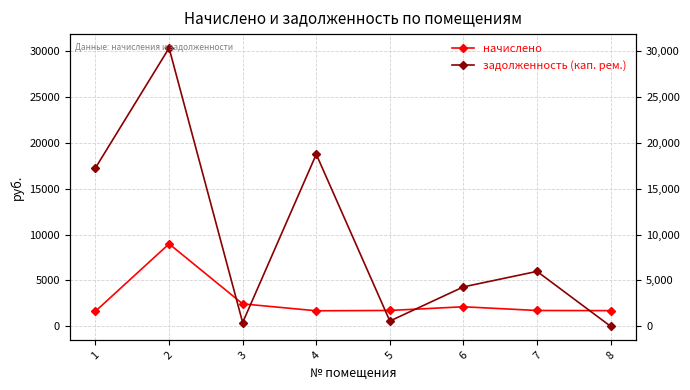

What is the spread (max minus min) of values at 5?

1153.7